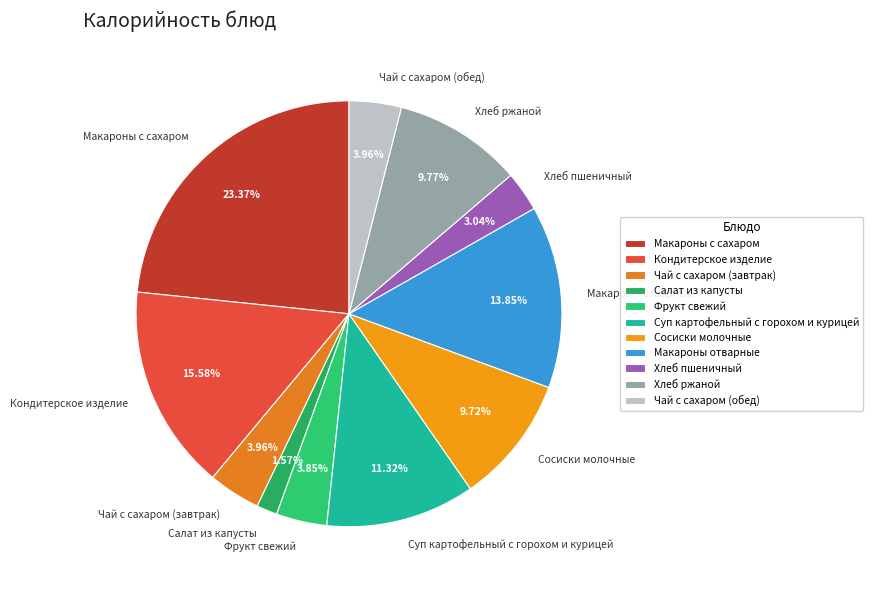

Between Макароны отварные and Сосиски молочные, which is larger?

Макароны отварные